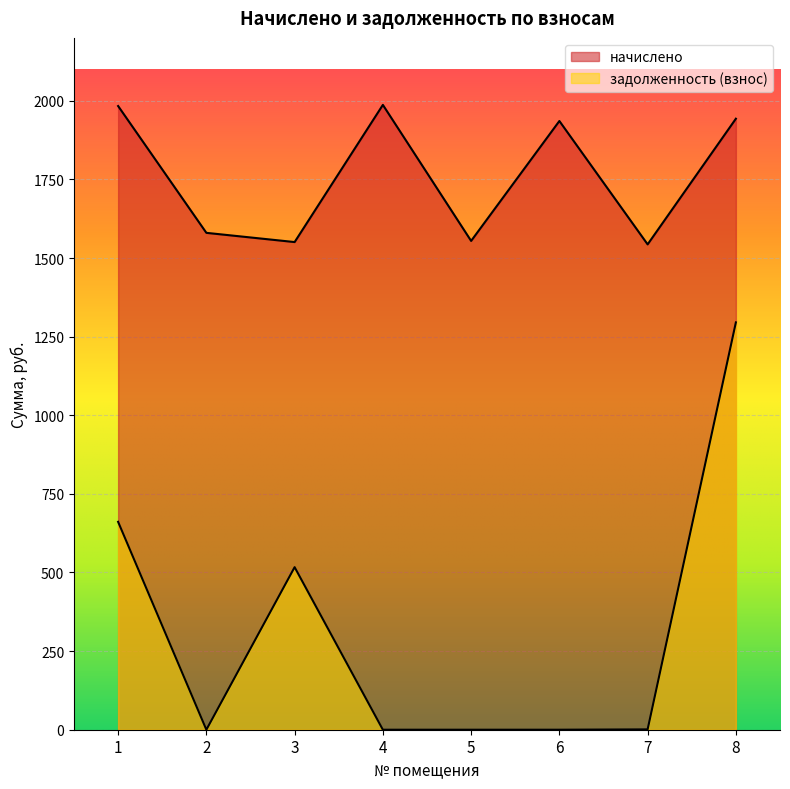

How many categories are shown in the chart?

8